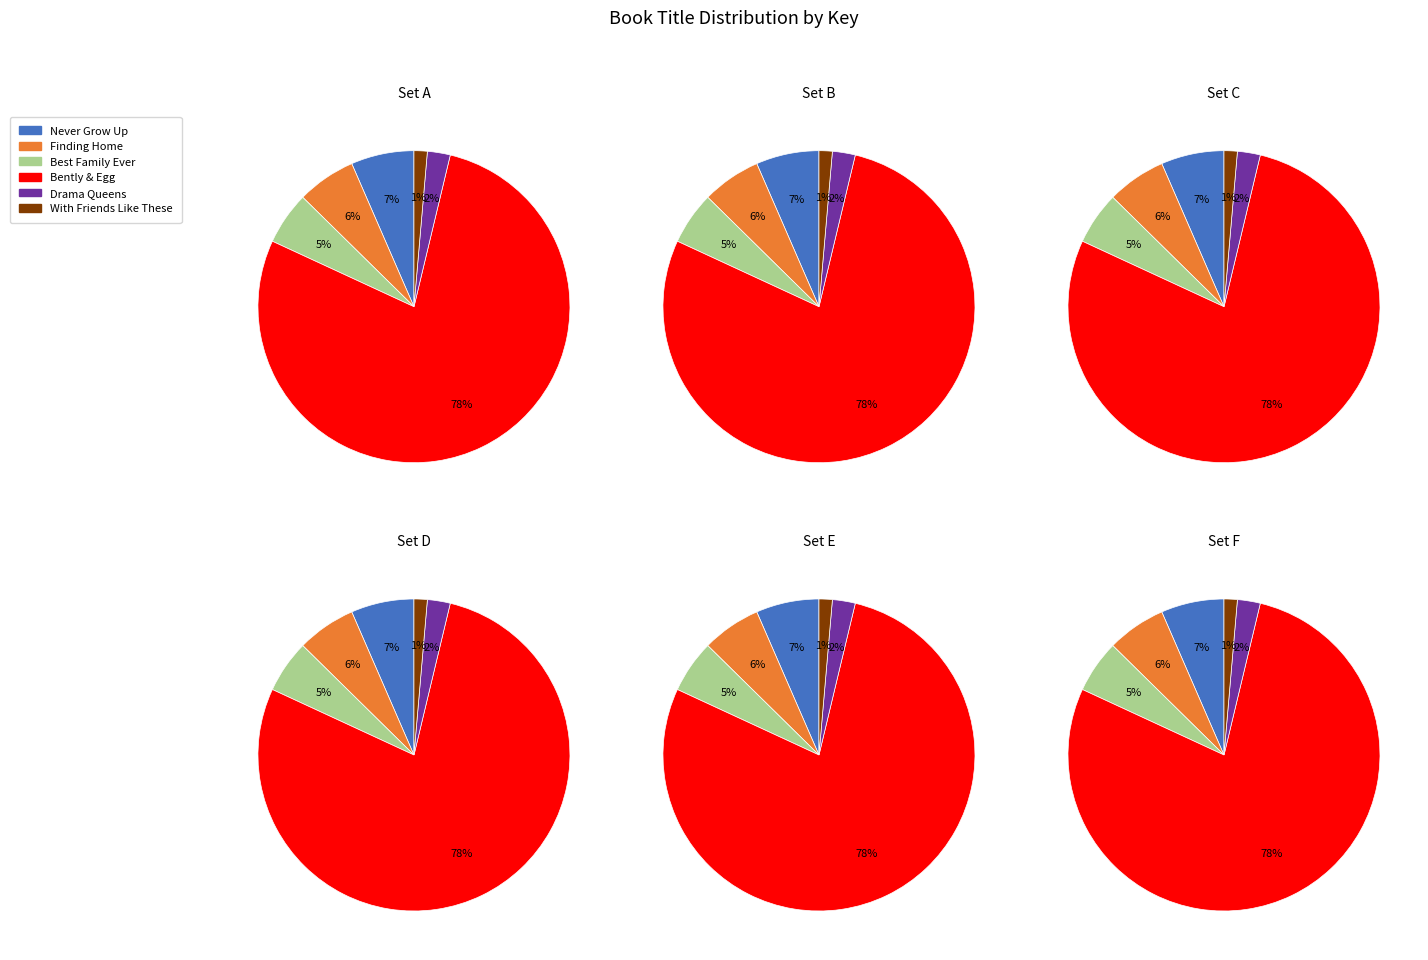

How many slices are in this pie chart?

6